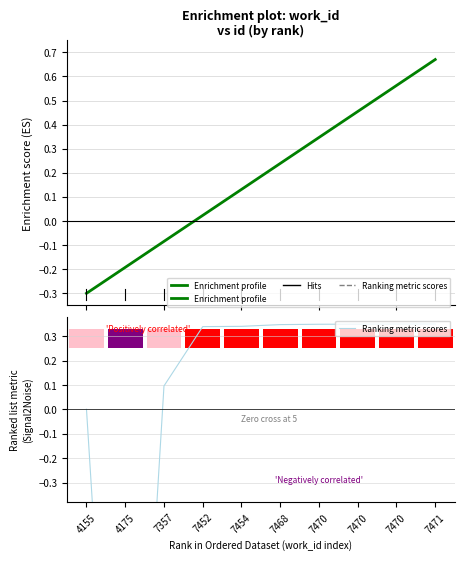

What is the sum of all Enrichment profile values?

1.9